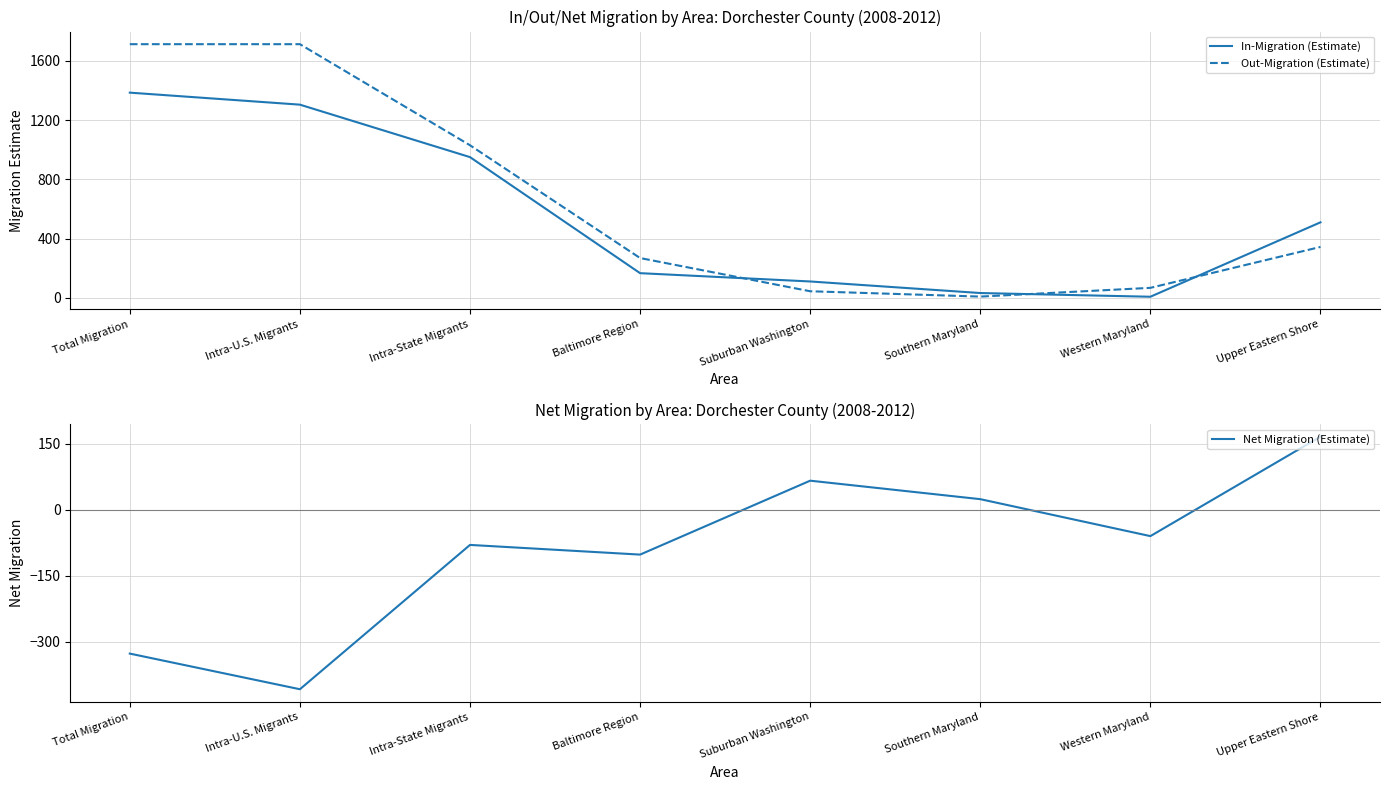

How many values in the Net Migration (Estimate) series are below -60?

4